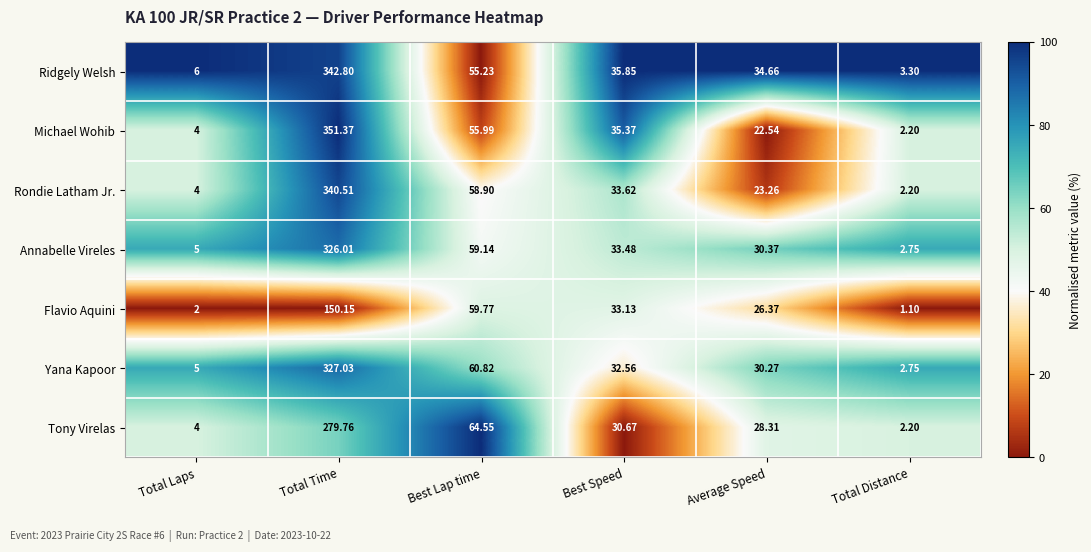

What is the total value across all series at Total Distance?

16.5